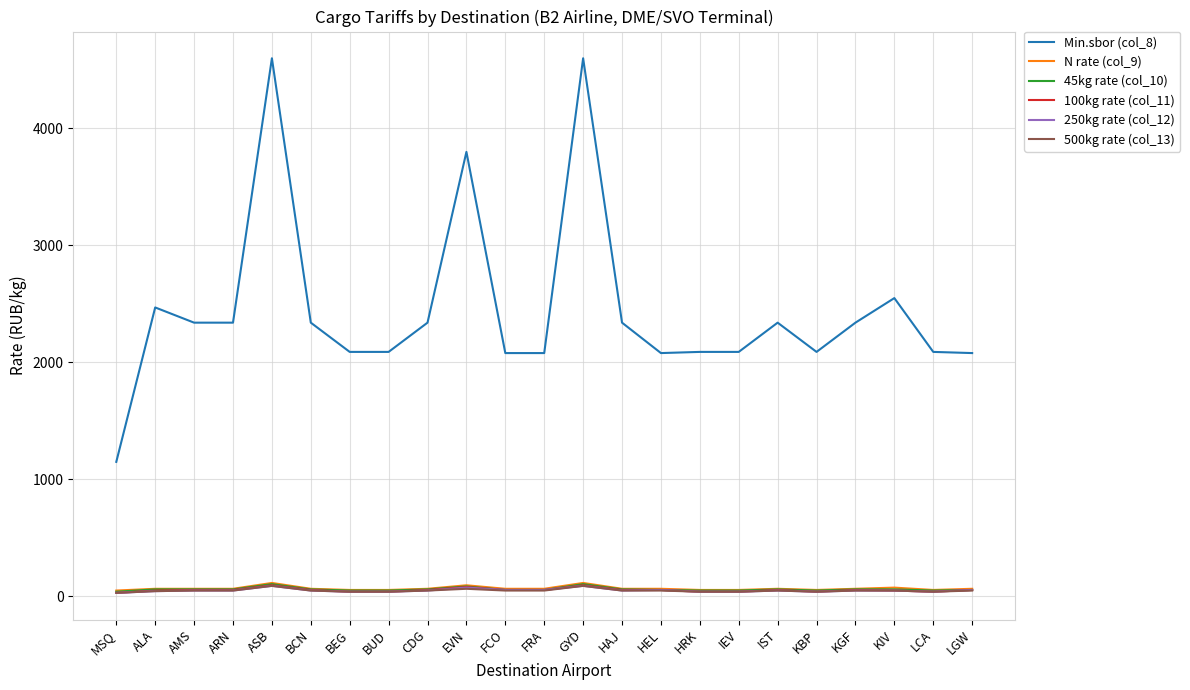

True or false: Min.sbor (col_8) and N rate (col_9) intersect in this chart.

False